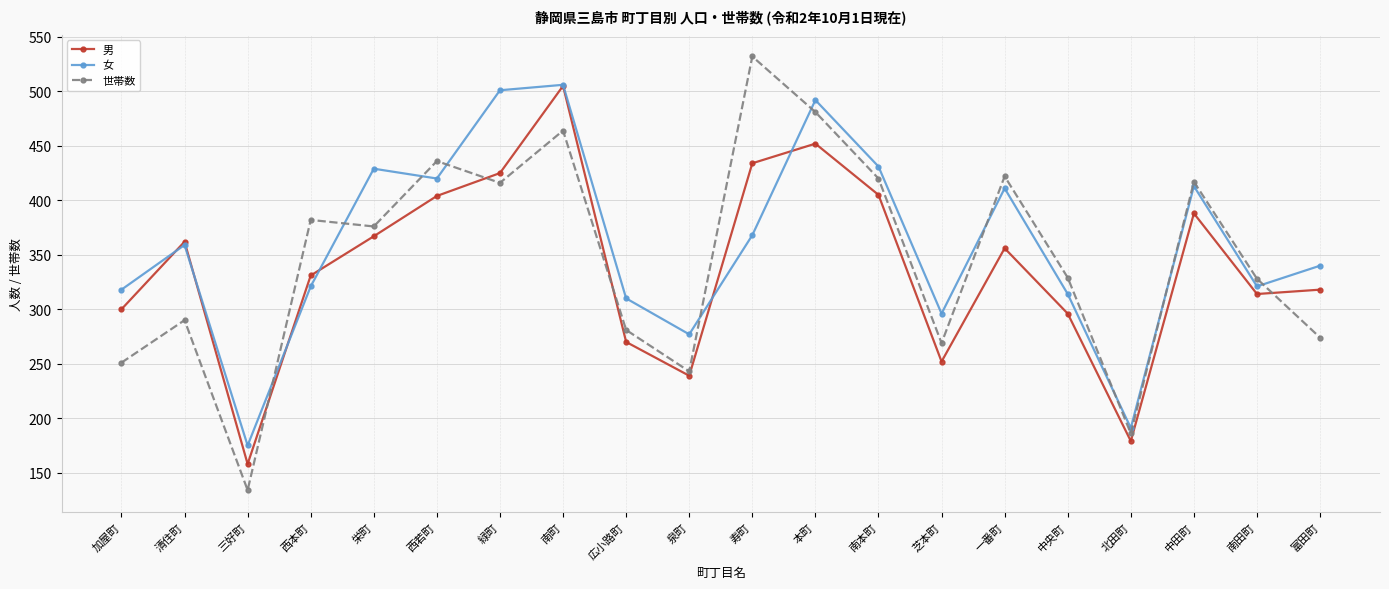

Which series has the largest range (max minus min)?

世帯数